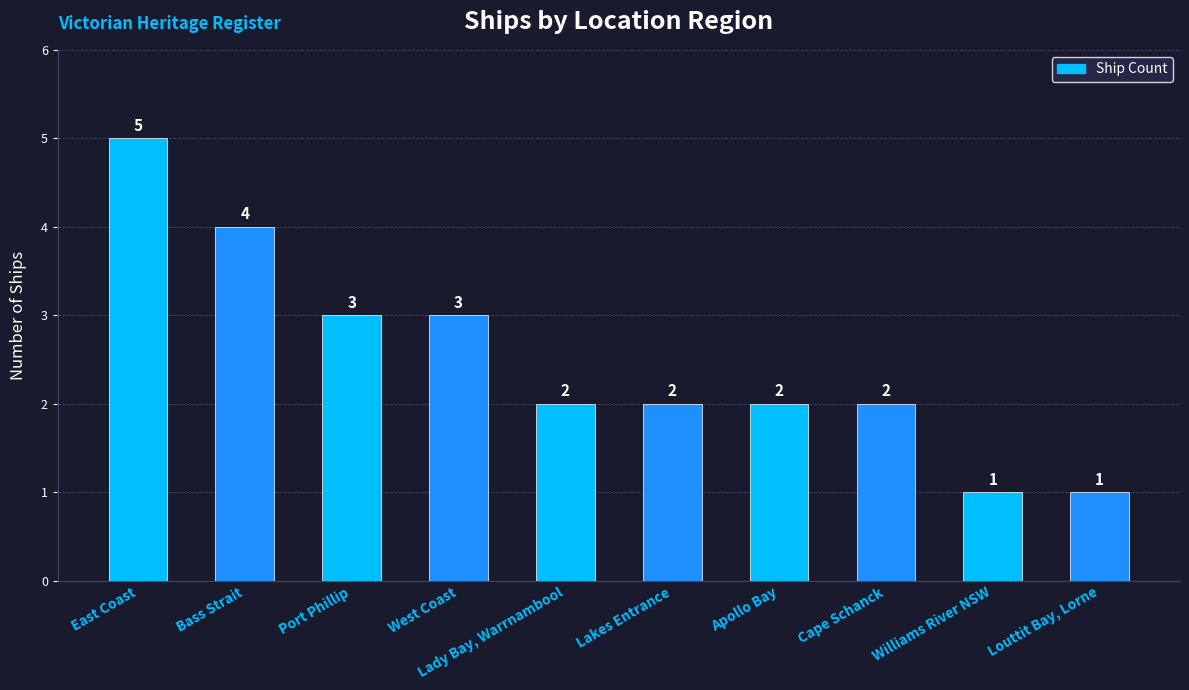

How many data points does each series have?

10